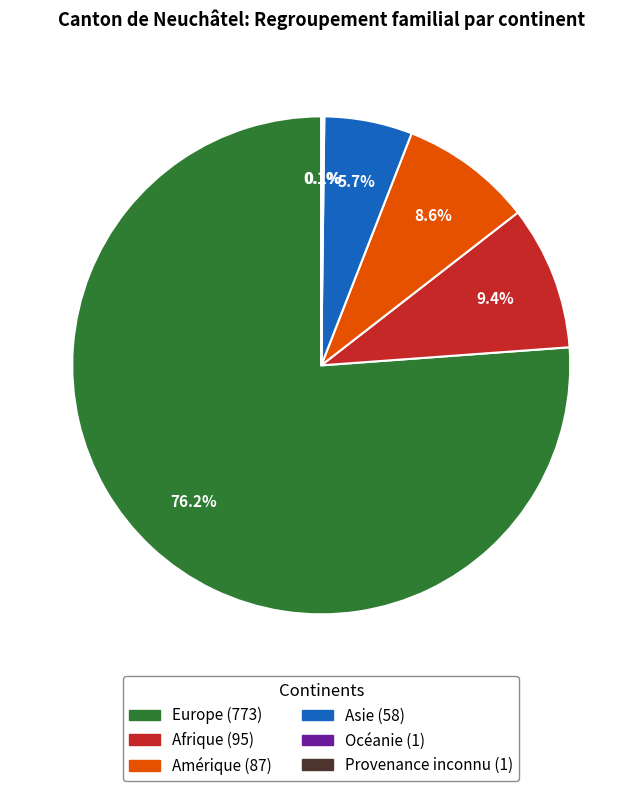

Does Europe represent more than half of the total?

Yes